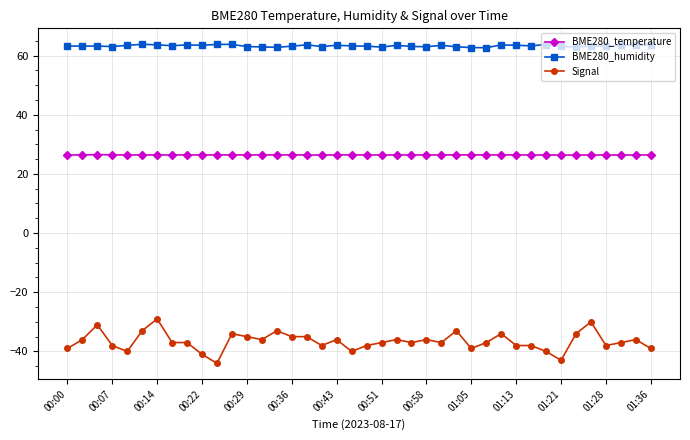

List the series in order of their peak value, lowest first.

Signal, BME280_temperature, BME280_humidity